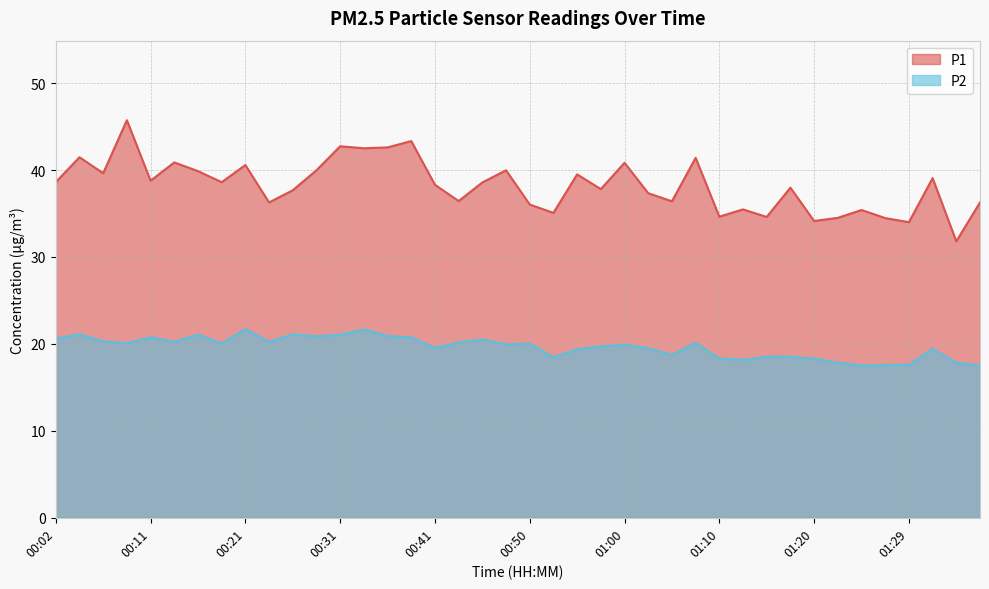

True or false: P2 has more than 0 interior local peaks.

True